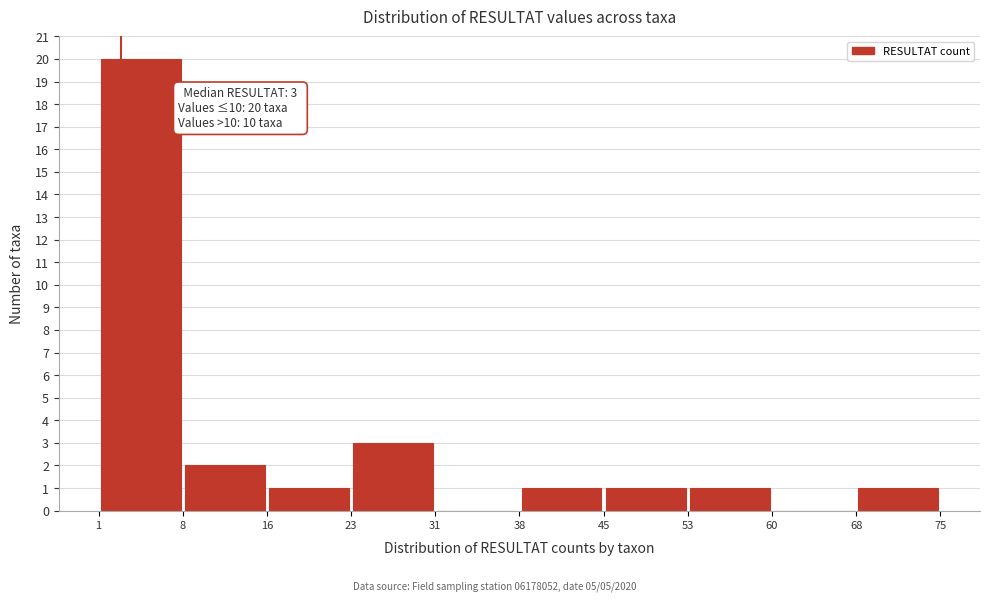

Over which range of the x-axis is the bar tallest?

1 to 8